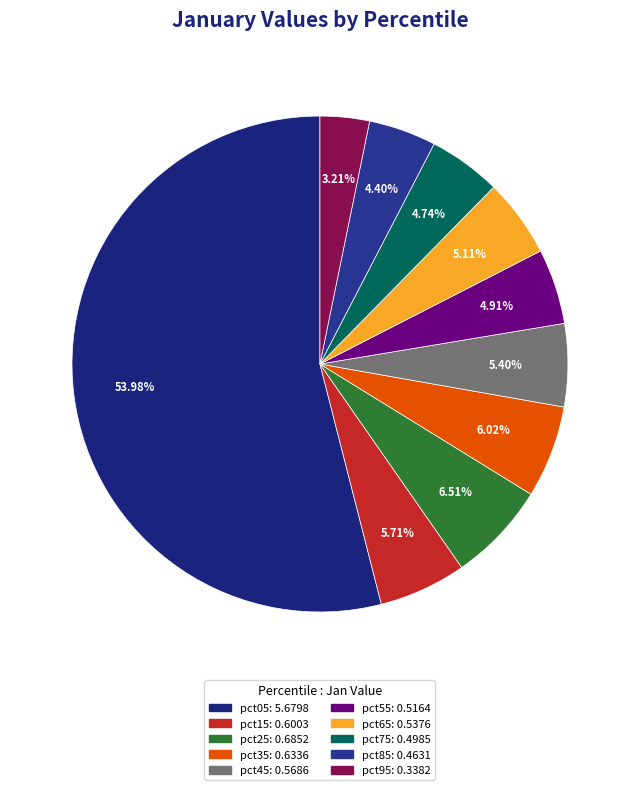

What is the majority slice?

pct05